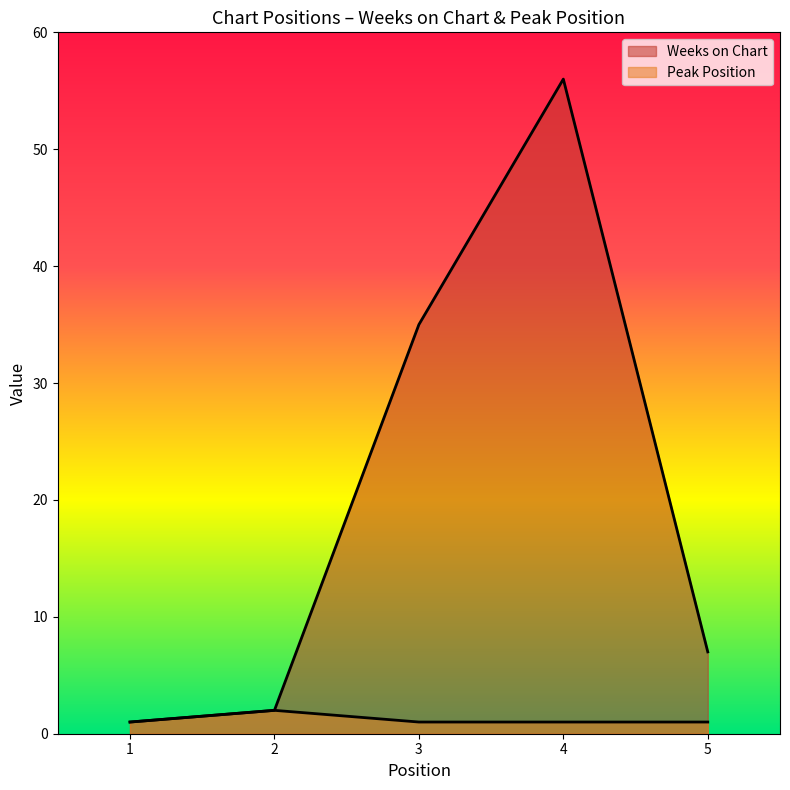

Is it true that Weeks on Chart equals 56 at 4?

True